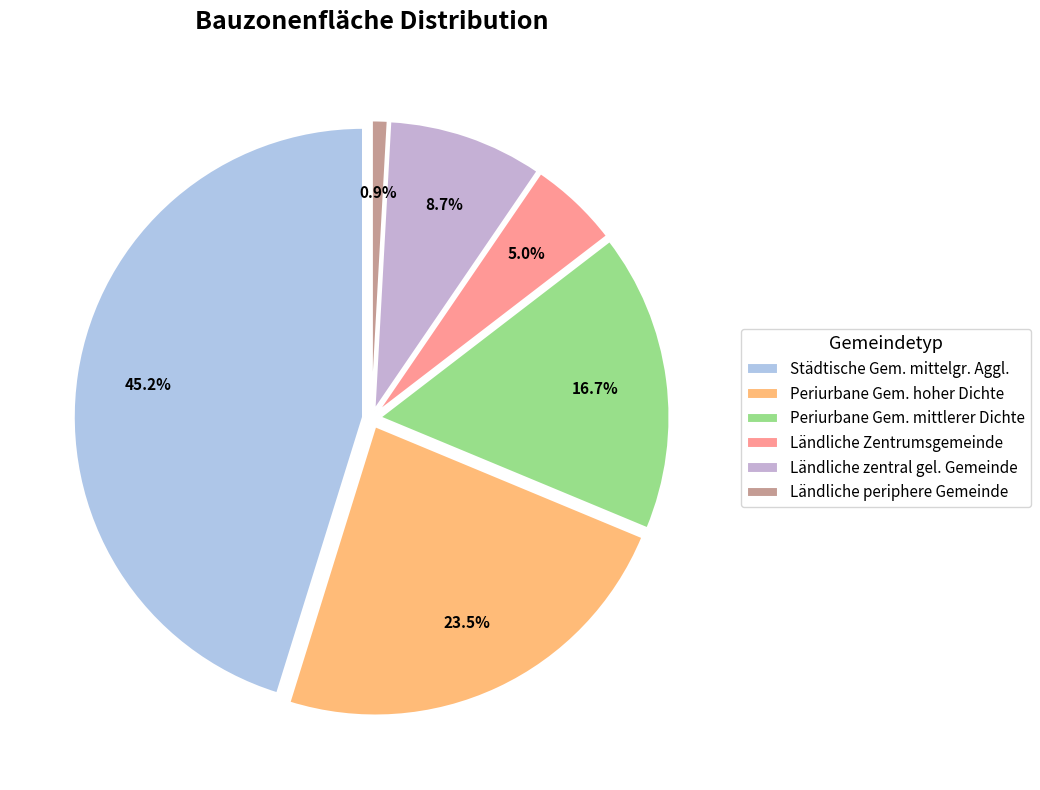

To the nearest percent, what is the average slice percentage?

17%